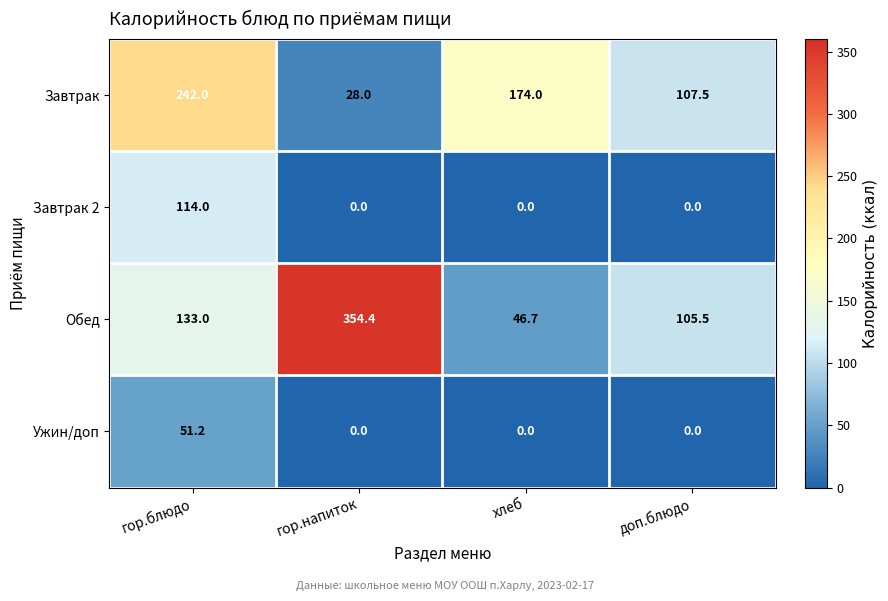

Which series has the largest range (max minus min)?

Обед